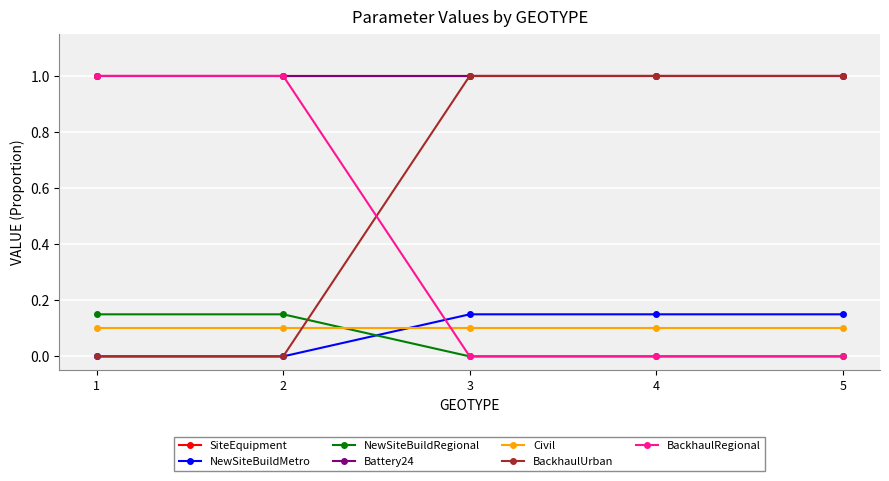

The value of BackhaulRegional at 4 is 0.0. True or false?

True